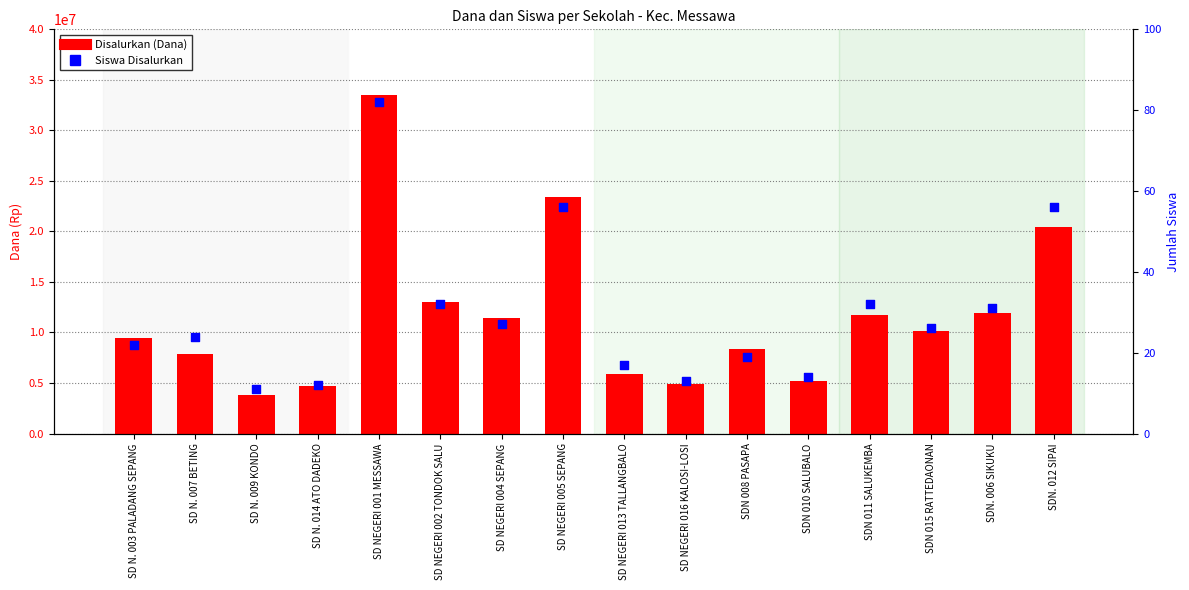

What are all the series names shown in the legend?

Disalurkan (Dana), Siswa Disalurkan